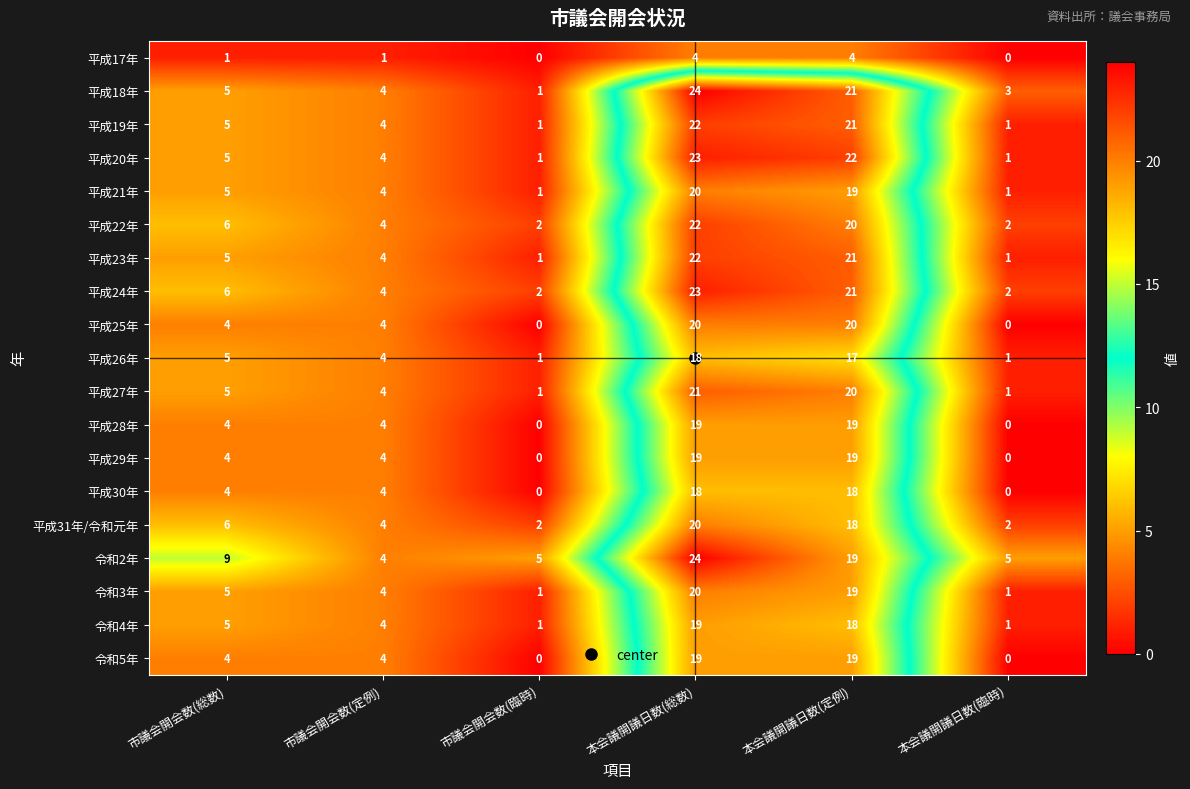

What is the sum of the 平成22年 values at 市議会開会数(臨時) and 市議会開会数(総数)?

8